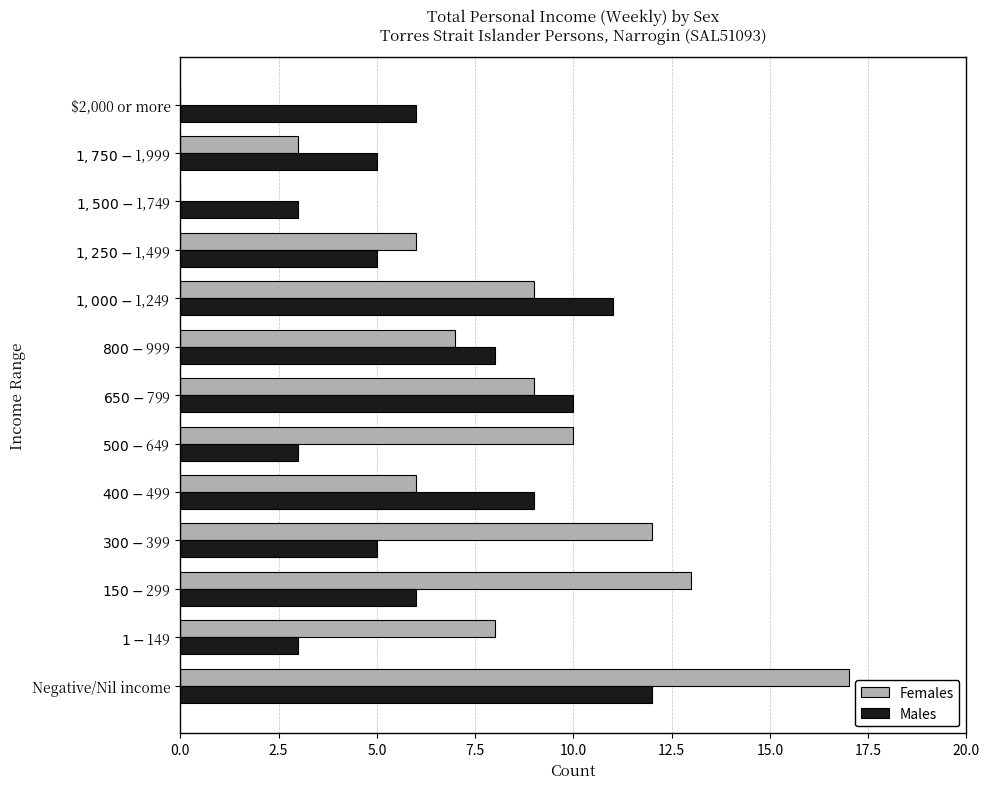

Which series has the largest total across all categories?

Females